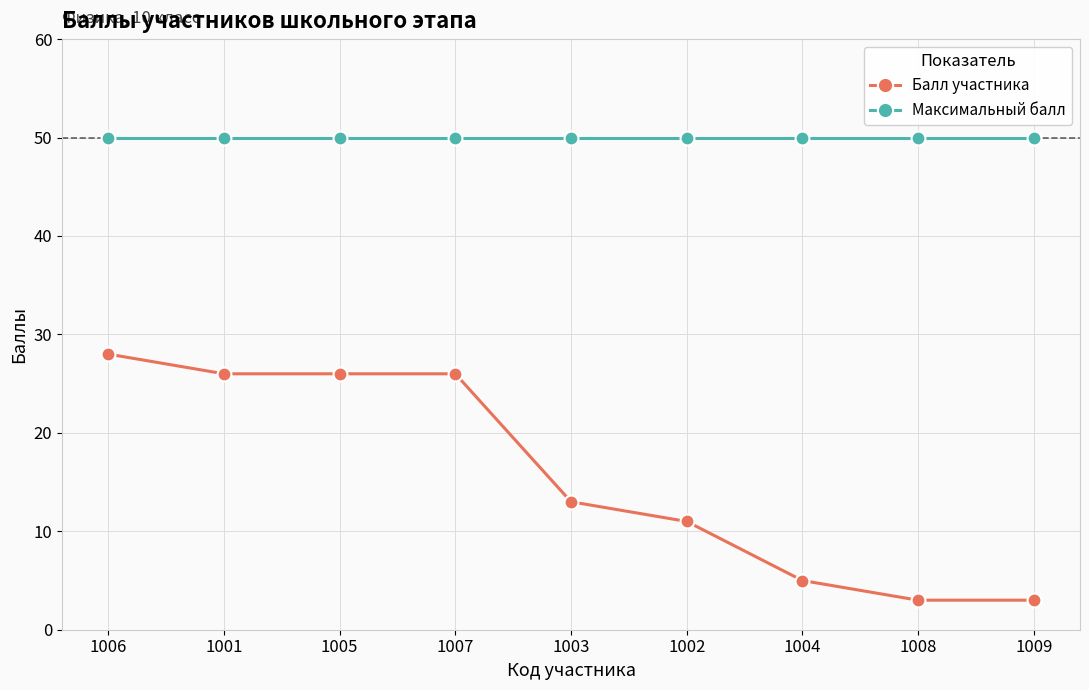

True or false: Балл участника and Максимальный балл intersect in this chart.

False